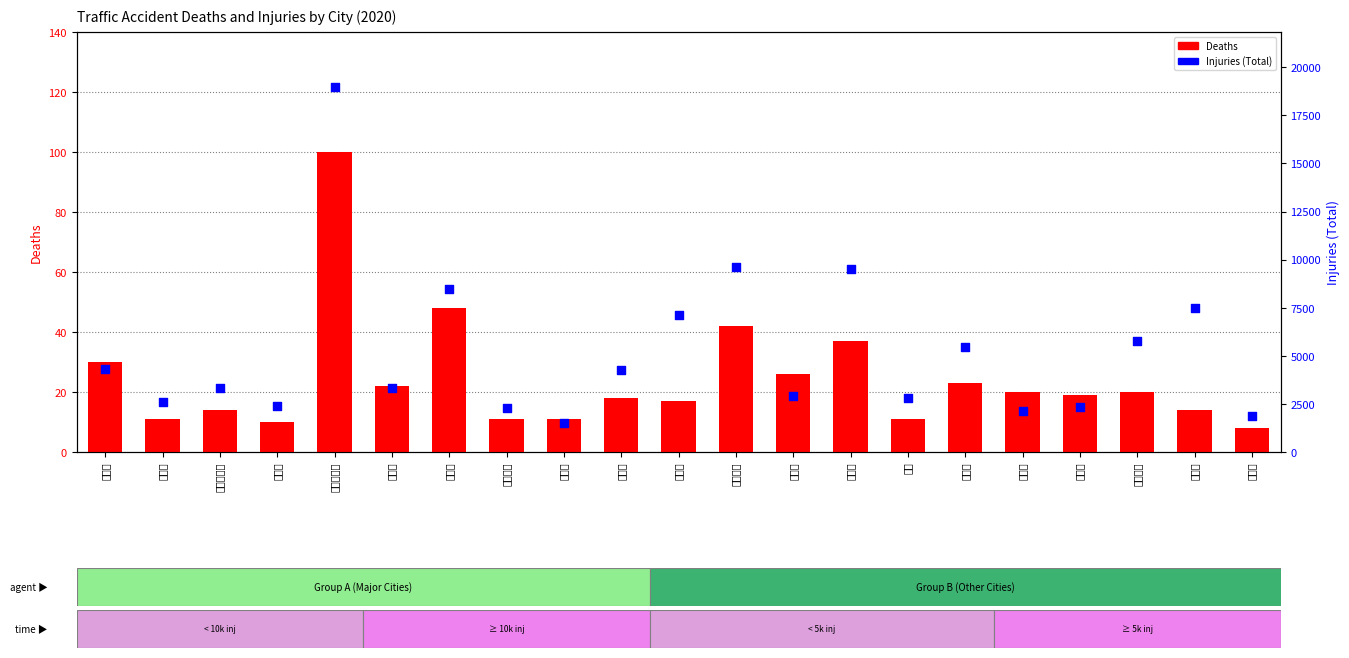

Is the value of Injuries (Total) at 広島市 greater than the value of Deaths at 堺市?

Yes